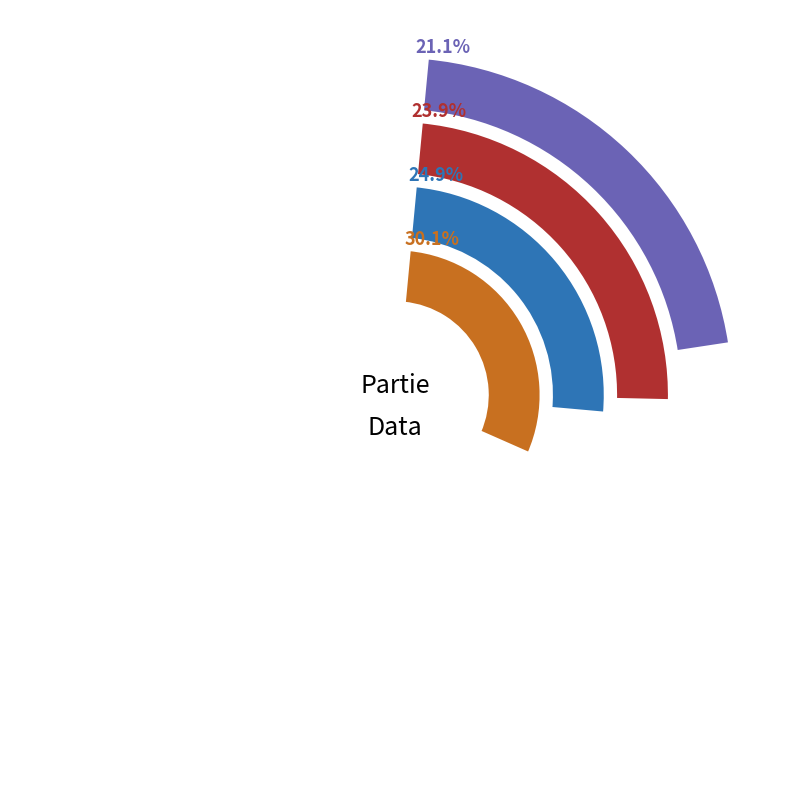

Is there any slice that represents more than half of the pie?

No